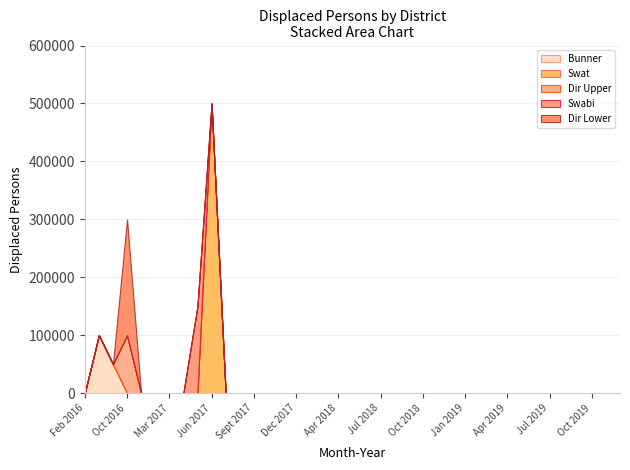

Rank the categories by Swabi value from highest to lowest.

May 2017, Feb 2016, May 2016, Jun 2016, Oct 2016, Jan 2017, Feb 2017, Mar 2017, Apr 2017, Jun 2017, Jul 2017, Aug 2017, Sept 2017, Oct 2017, Nov 2017, Dec 2017, Feb 2018, Mar 2018, Apr 2018, May 2018, Jun 2018, Jul 2018, Aug 2018, Sept 2018, Oct 2018, Nov 2018, Dec 2018, Jan 2019, Feb 2019, Mar 2019, Apr 2019, May 2019, Jun 2019, Jul 2019, Aug 2019, Sept 2019, Oct 2019, Nov 2019, Dec 2019